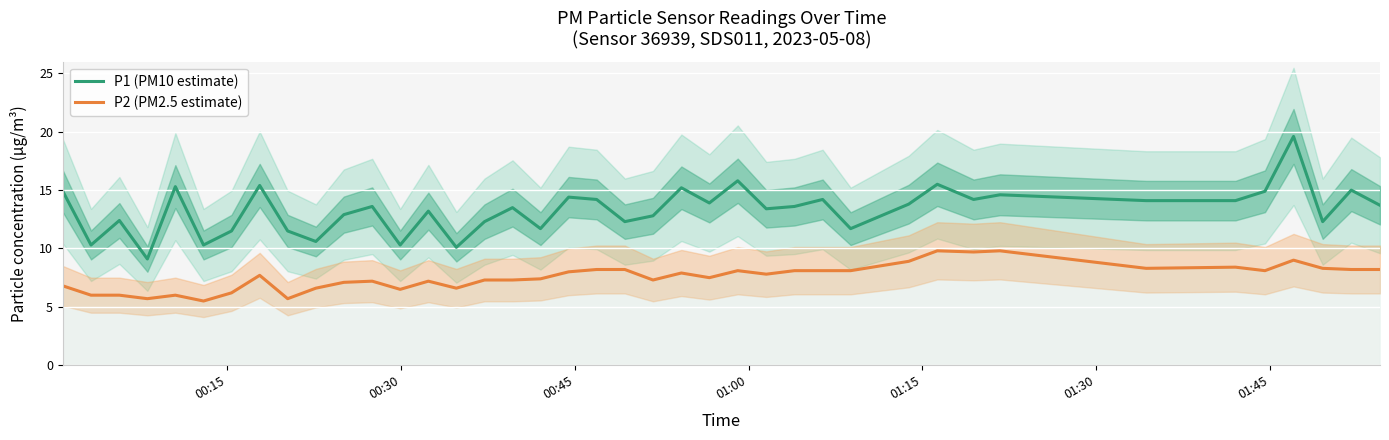

True or false: P1 (PM10 estimate) and P2 (PM2.5 estimate) intersect in this chart.

False